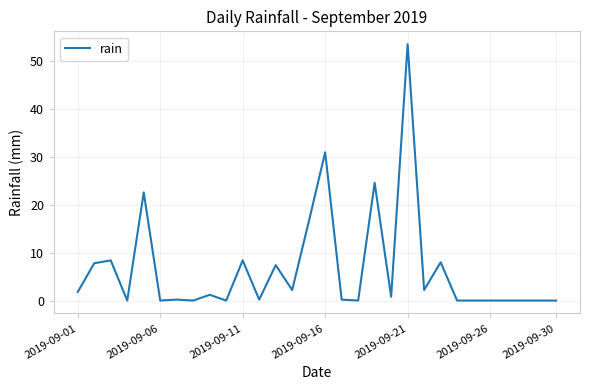

What is the maximum value shown in the chart?

53.6